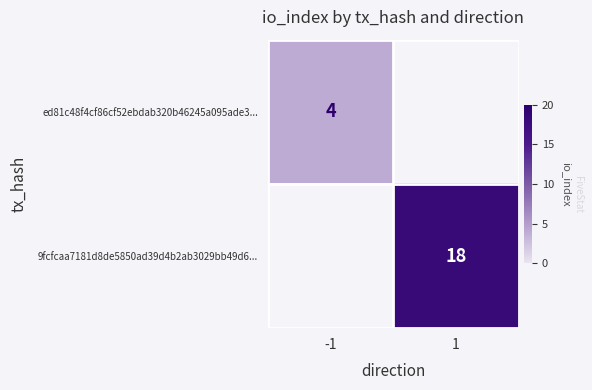

The value of 9fcfcaa7181d8de5850ad39d4b2ab3029bb49d6... at 1 is 8. True or false?

False